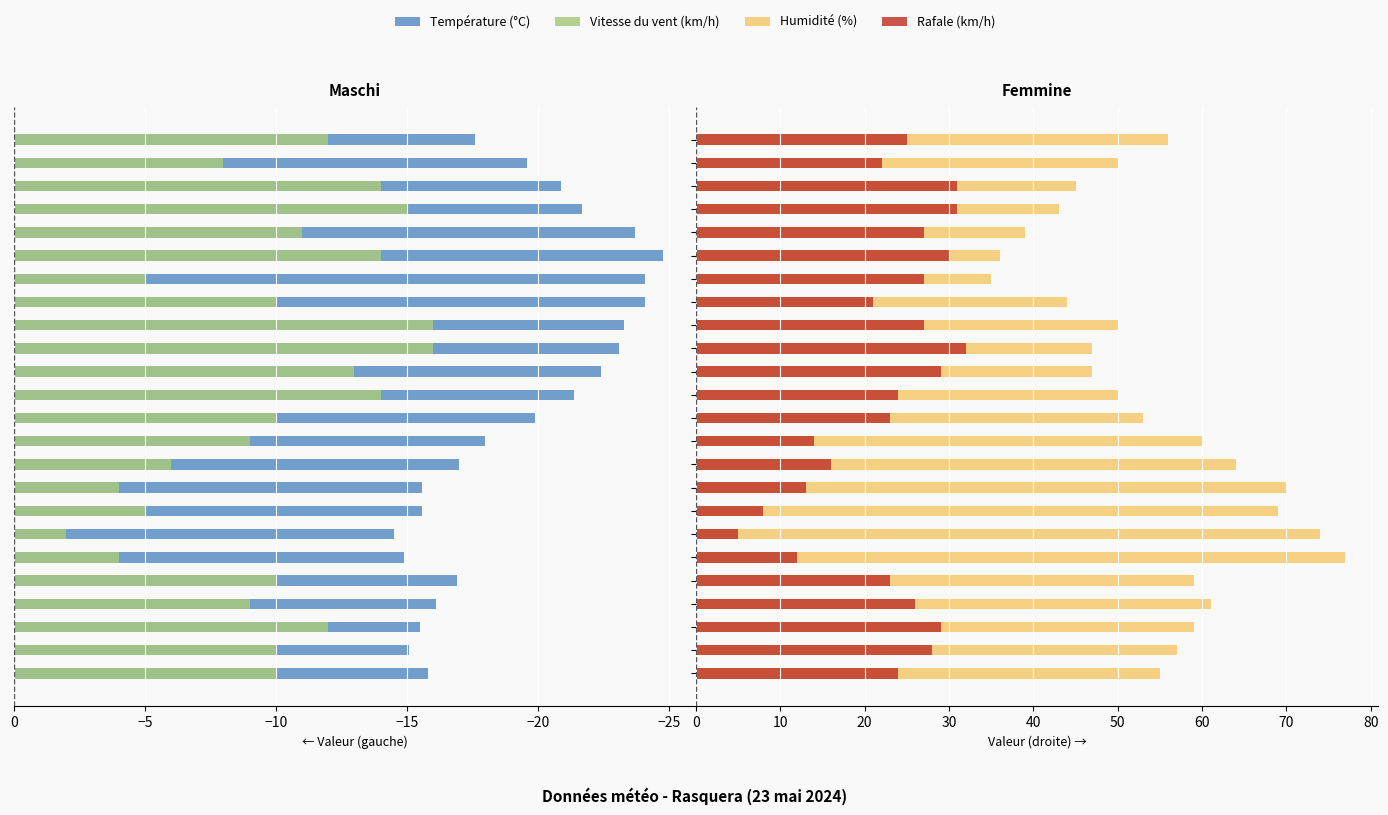

The Vitesse du vent (km/h) series shows -16.7 at 08:00. True or false?

False